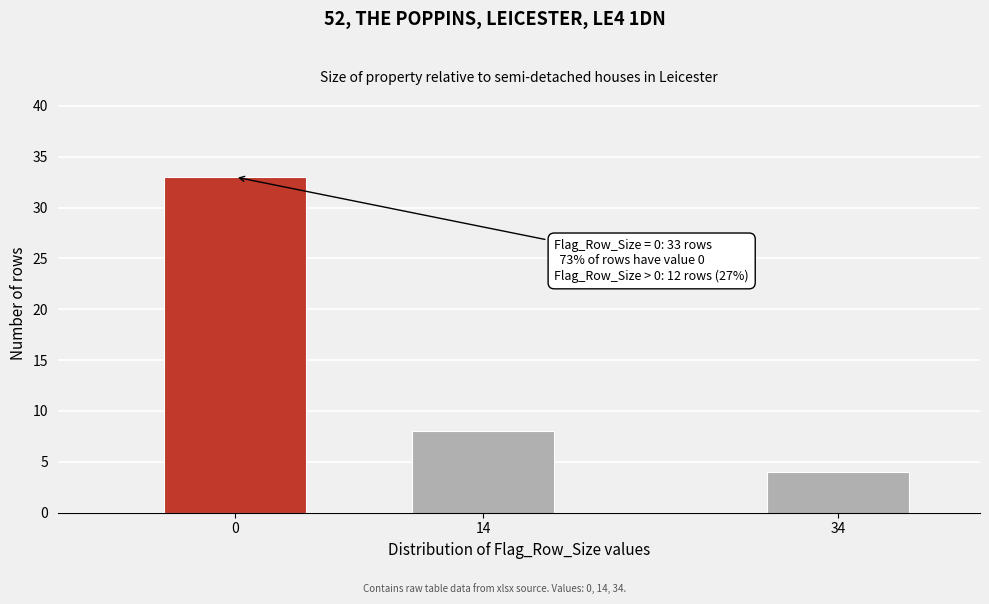

Reading left to right, extract all data points from this chart.

33	8	4